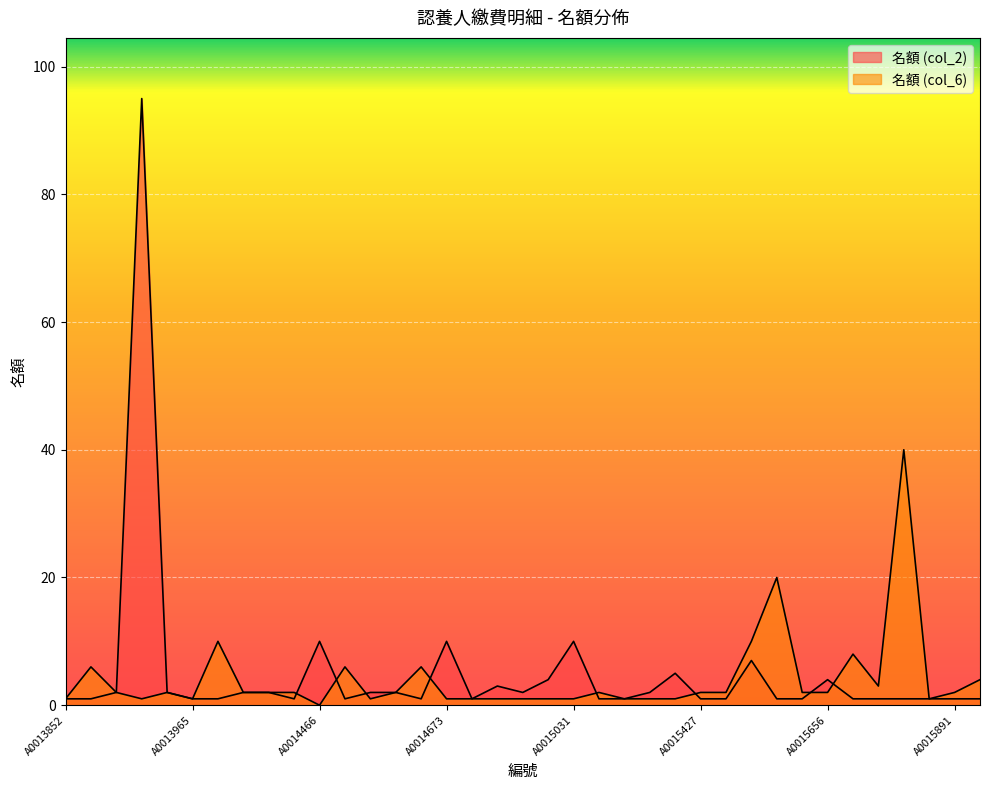

Reading left to right, what are all the values shown in this chart?

名額 (col_2): A0013852=1	A0013868=1	A0013869=2	A0013871=95	A0013928=2	A0013965=1	A0014076=1	A0014125=2	A0014261=2	A0014297=1	A0014466=10	A0014471=1	A0014576=2	A0014580=2	A0014587=1	A0014673=10	A0014756=1	A0014817=3	A0014971=2	A0014983=4	A0015031=10	A0015051=1	A0015192=1	A0015224=2	A0015348=5	A0015427=1	A0015515=1	A0015550=7	A0015646=1	A0015647=1	A0015656=4	A0015713=1	A0015801=1	A0015886=1	A0015890=1	A0015891=1	A0015893=1
名額 (col_6): A0013852=1	A0013868=6	A0013869=2	A0013871=1	A0013928=2	A0013965=1	A0014076=10	A0014125=2	A0014261=2	A0014297=2	A0014466=0	A0014471=6	A0014576=1	A0014580=2	A0014587=6	A0014673=1	A0014756=1	A0014817=1	A0014971=1	A0014983=1	A0015031=1	A0015051=2	A0015192=1	A0015224=1	A0015348=1	A0015427=2	A0015515=2	A0015550=10	A0015646=20	A0015647=2	A0015656=2	A0015713=8	A0015801=3	A0015886=40	A0015890=1	A0015891=2	A0015893=4